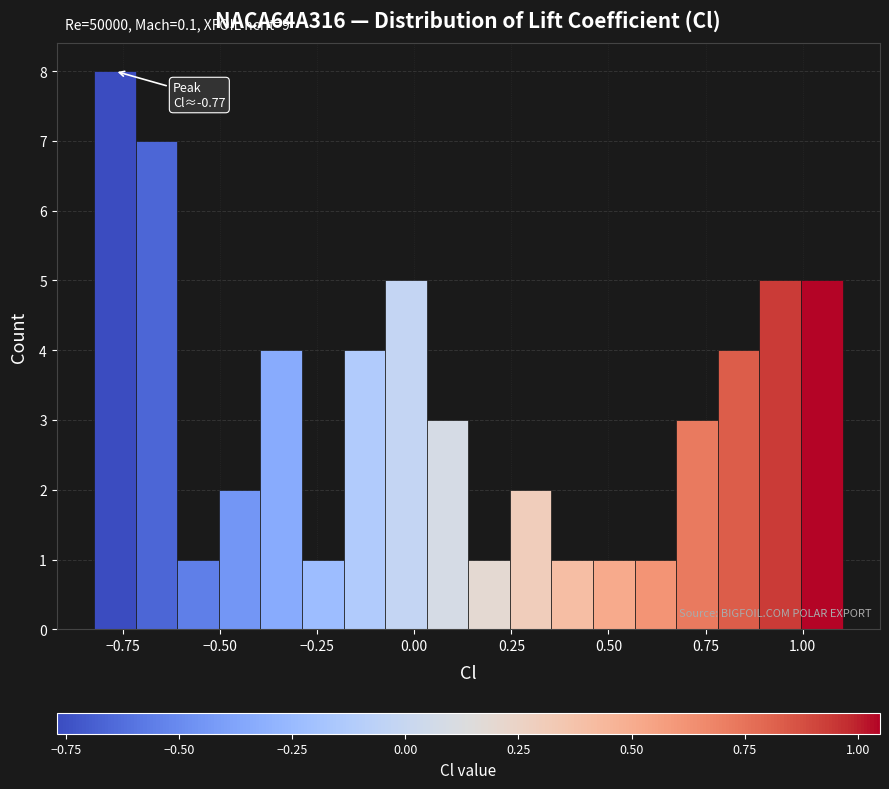

Read against the x-axis, roughly where is the centre of the tallest bar?

-0.75